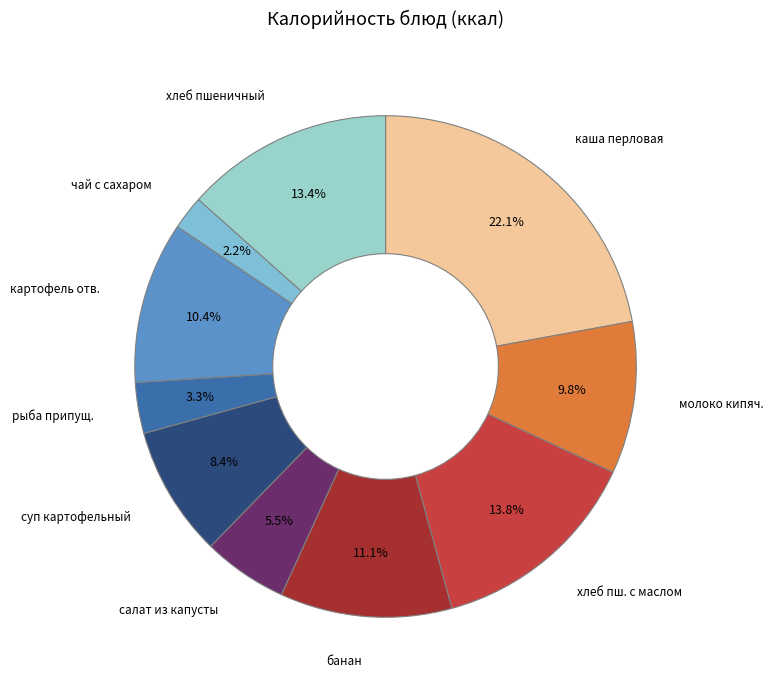

What percentage is NOT represented by банан?

88.9%